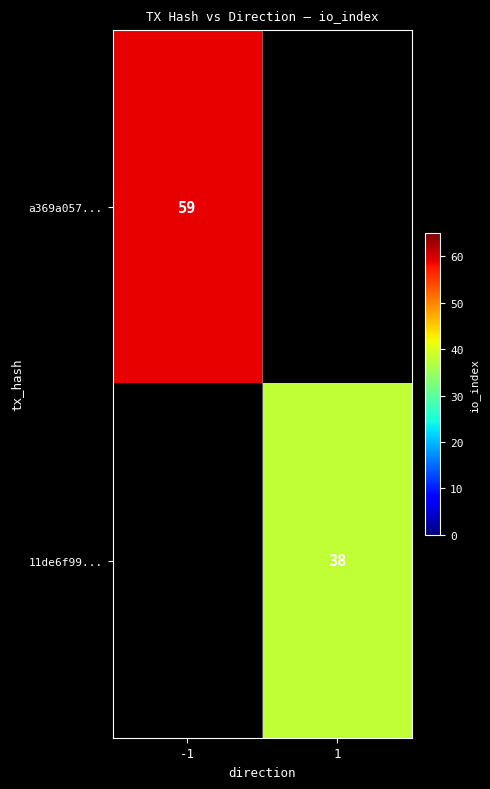

The value of 11de6f99... at 1 is 54. True or false?

False